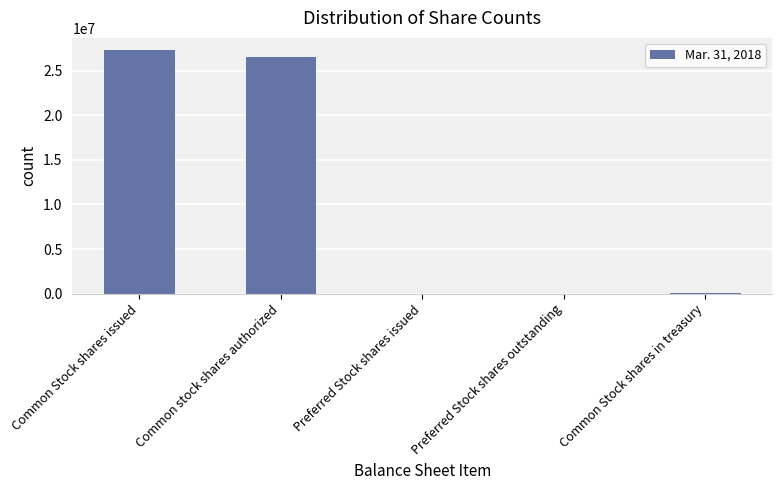

Where does the data first go above 31000?

Common Stock shares issued